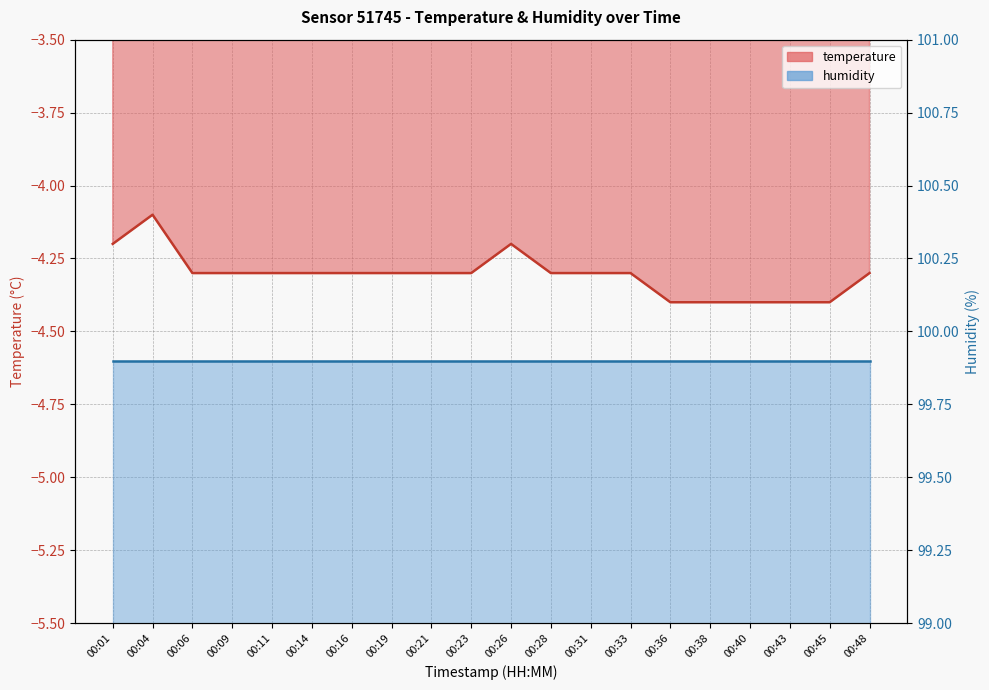

Rank the categories by value from lowest to highest.

00:36, 00:38, 00:40, 00:43, 00:45, 00:06, 00:09, 00:11, 00:14, 00:16, 00:19, 00:21, 00:23, 00:28, 00:31, 00:33, 00:48, 00:01, 00:26, 00:04